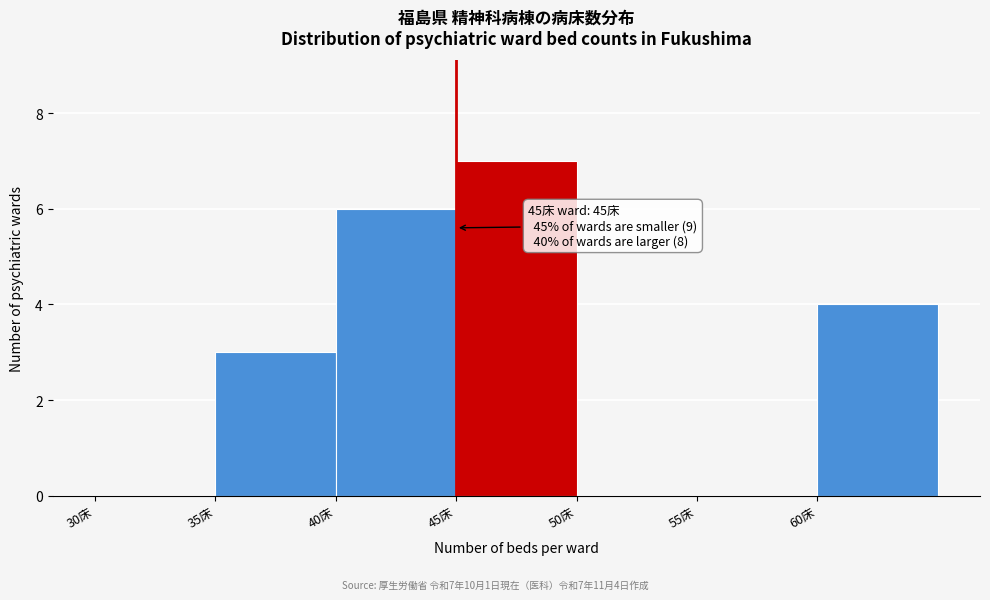

Over which range of the x-axis is the bar tallest?

45 to 50